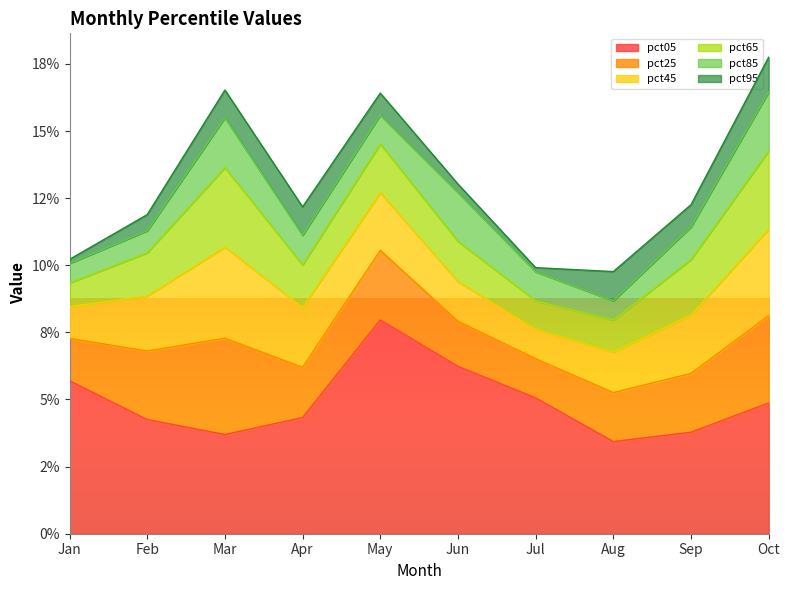

Does the chart have visible grid lines?

No